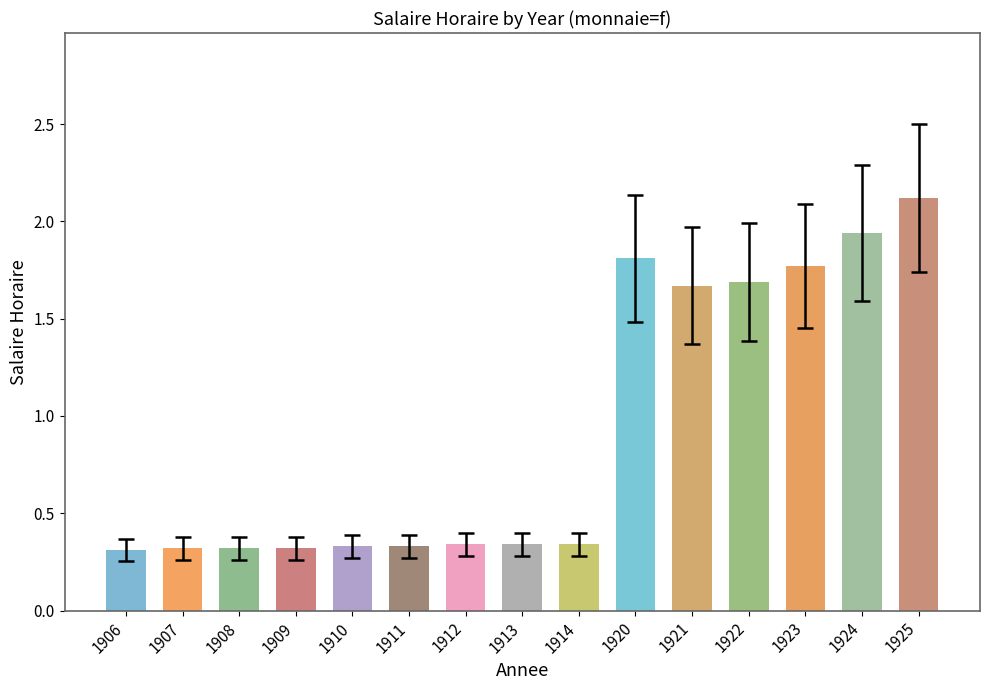

Which category has the highest value across all series?

1925